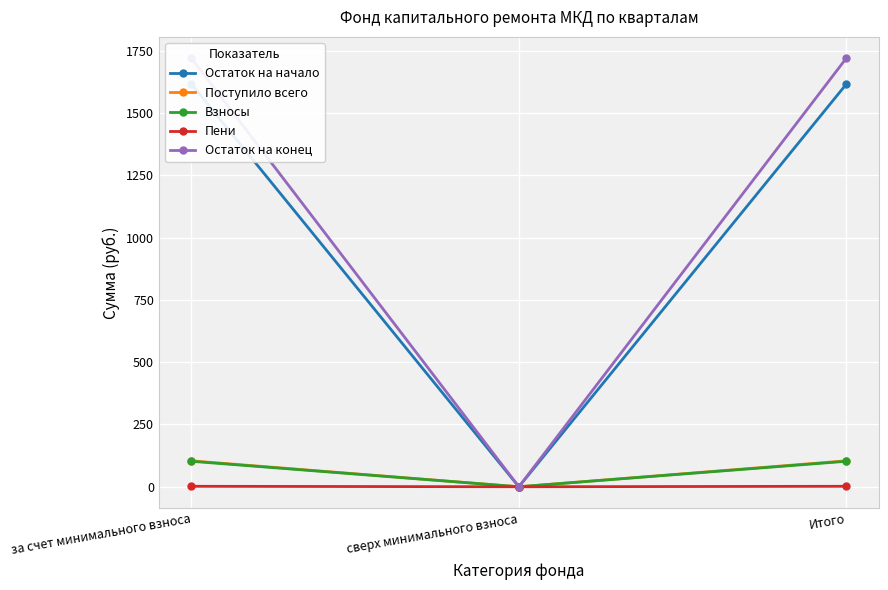

How many series are shown in this chart?

5